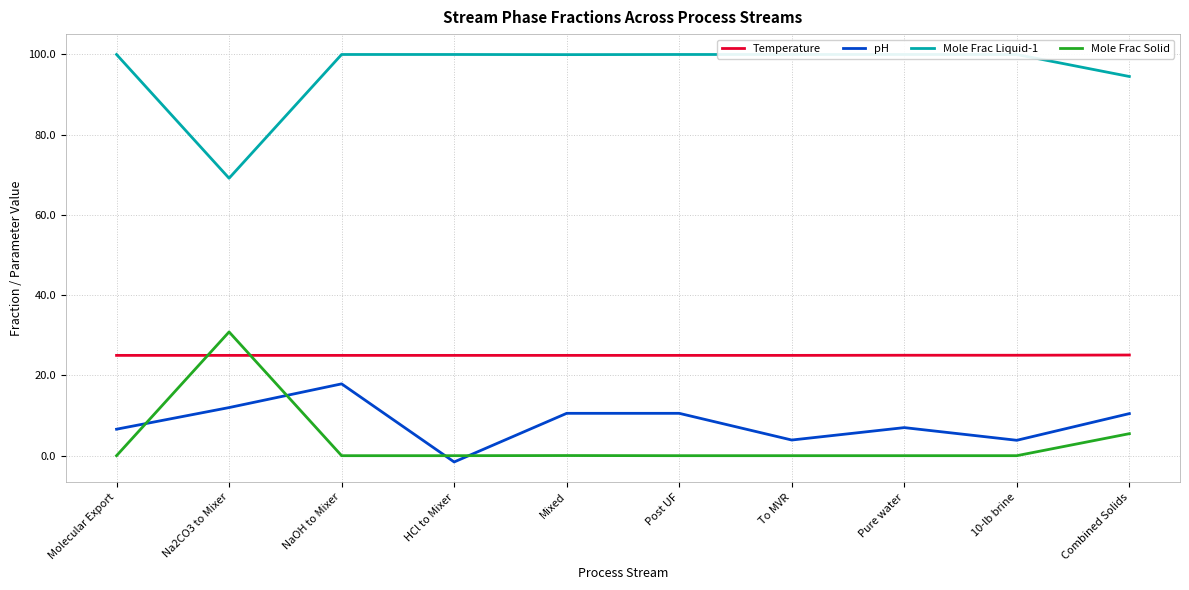

Which category has the highest value across all series?

NaOH to Mixer